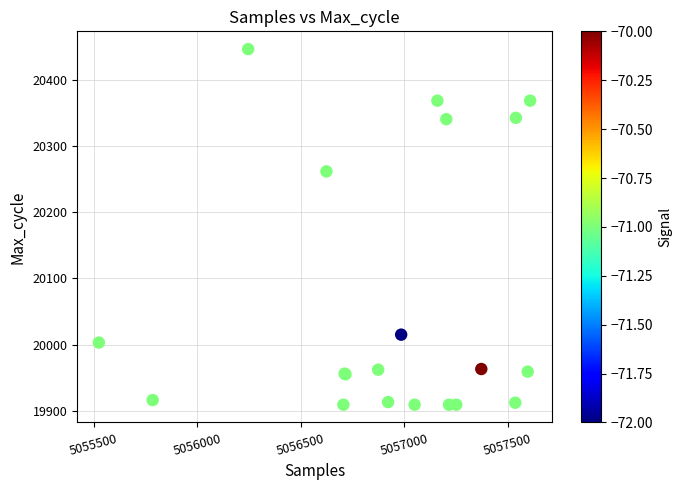

What Y value in the scatter plot is closest to 20178?

20262